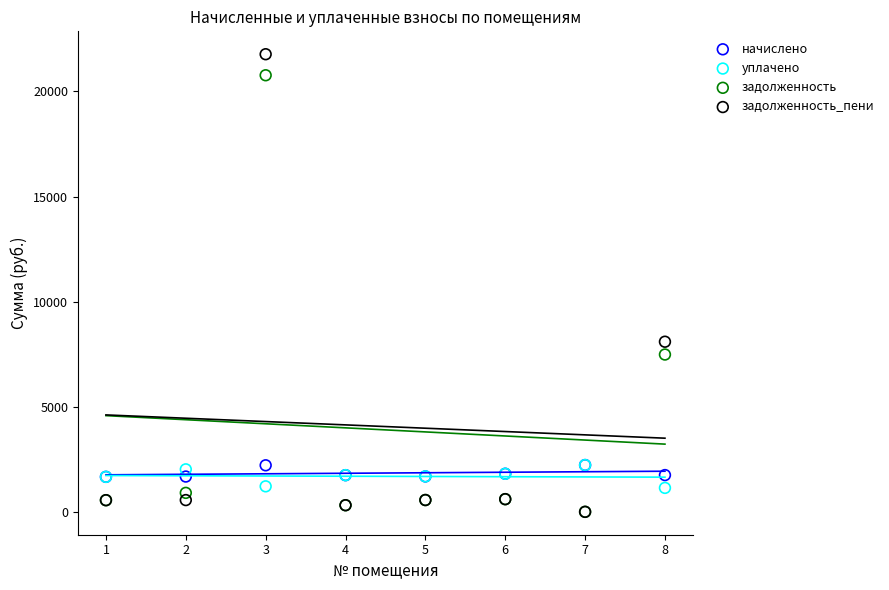

In the задолженность series, what Y value is closest to 10384?

7483.3